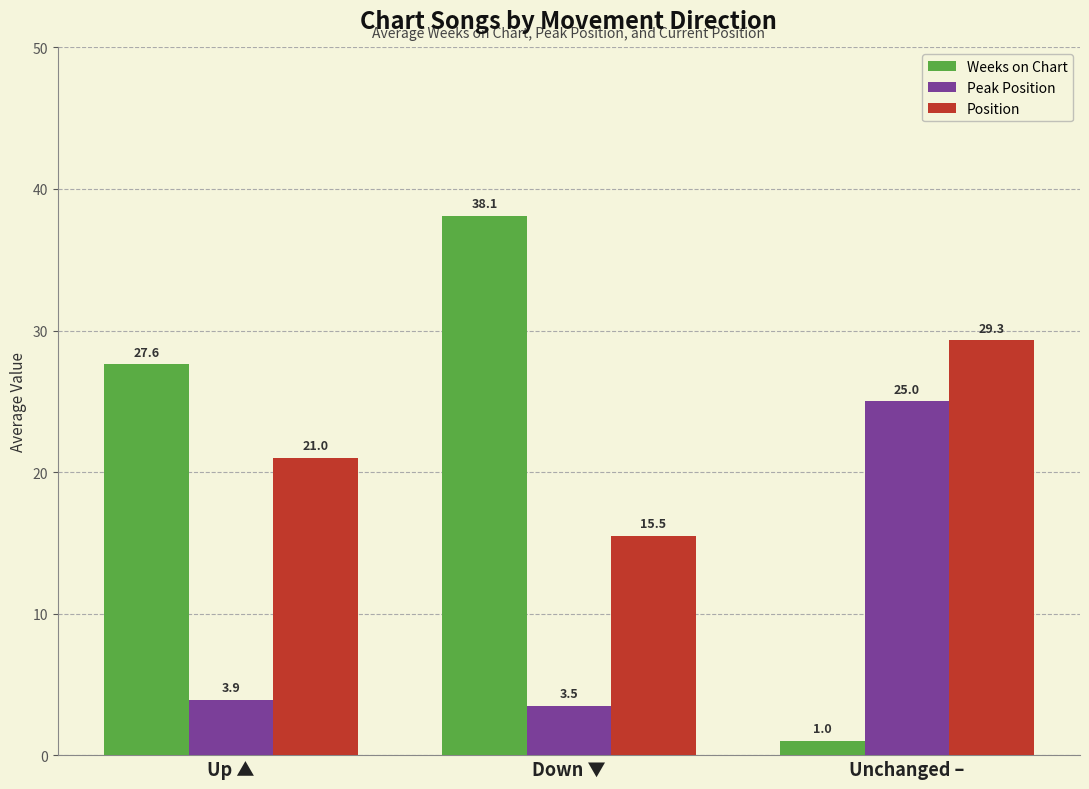

What are all the series names shown in the legend?

Weeks on Chart, Peak Position, Position